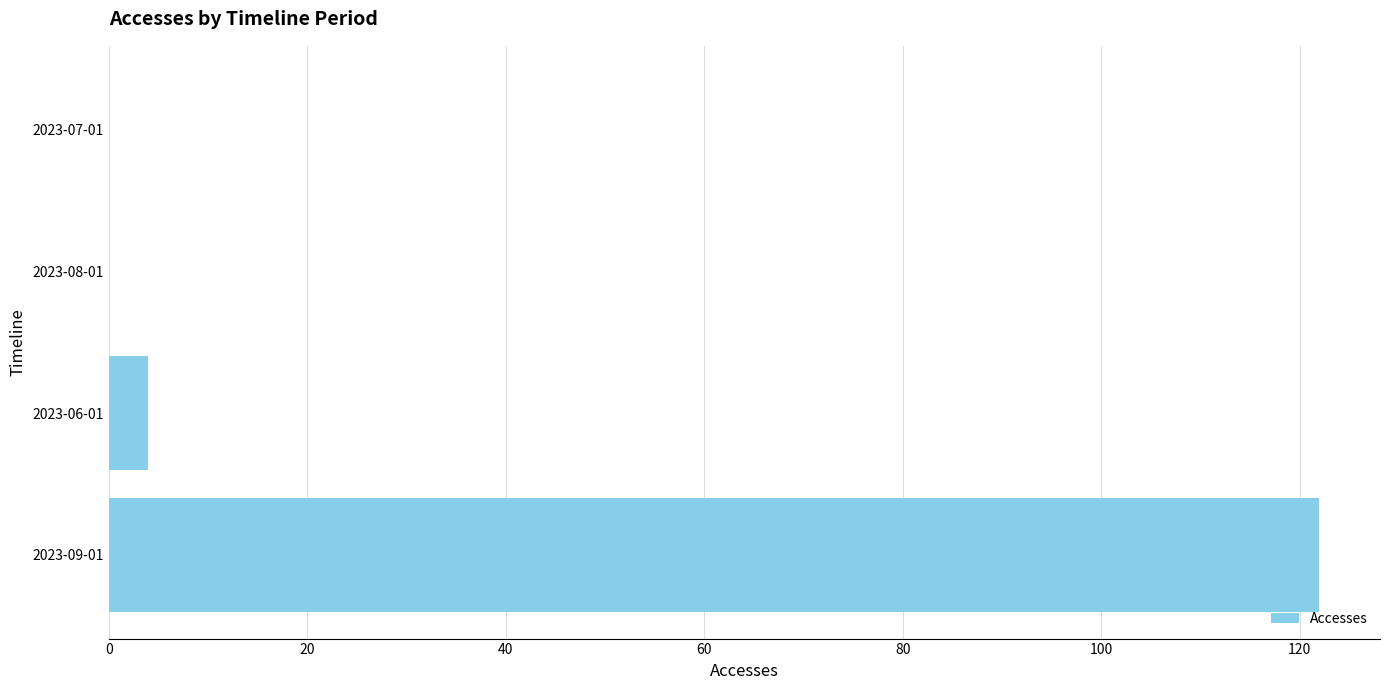

At which label is the value closest to 61?

2023-06-01